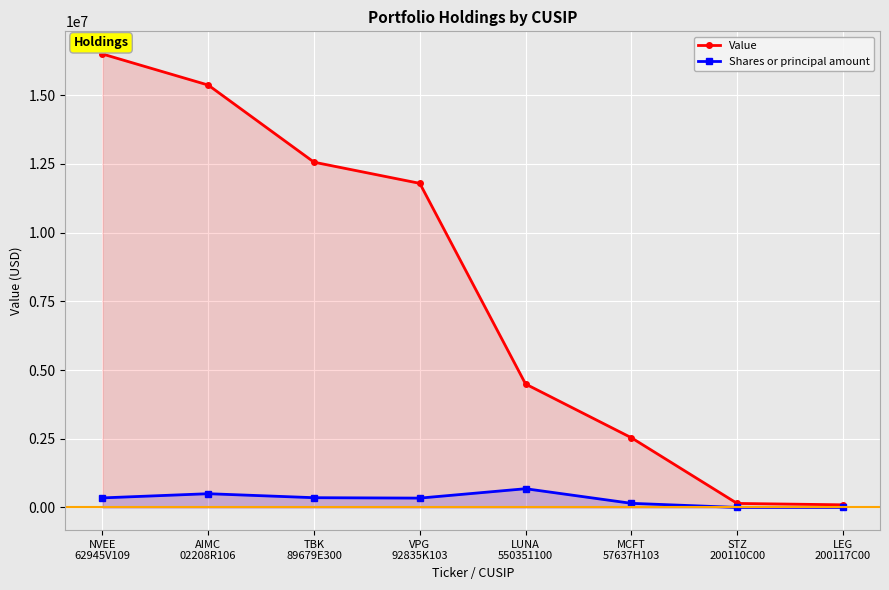

Rank the series at LUNA
550351100 from highest to lowest value.

Value, Shares or principal amount